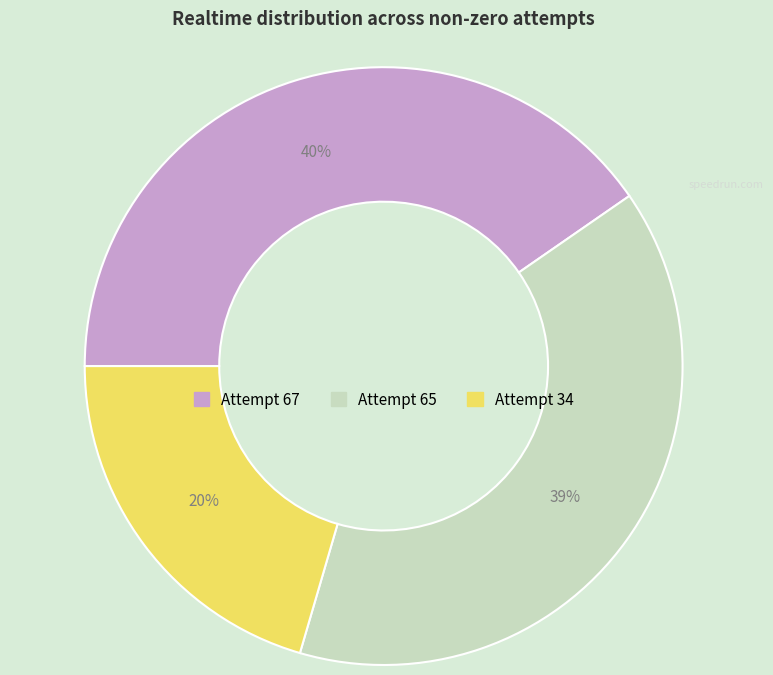

How many slices are in this pie chart?

3